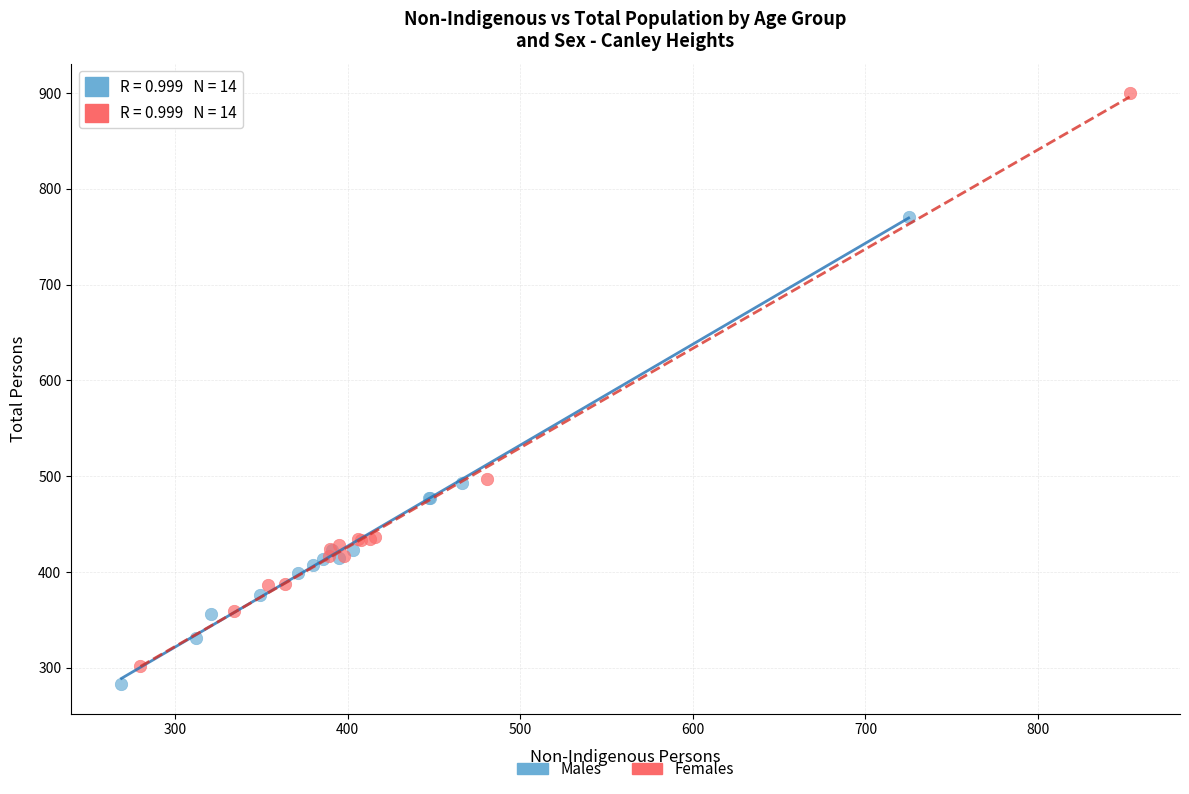

Which series reaches the maximum Y coordinate?

Females